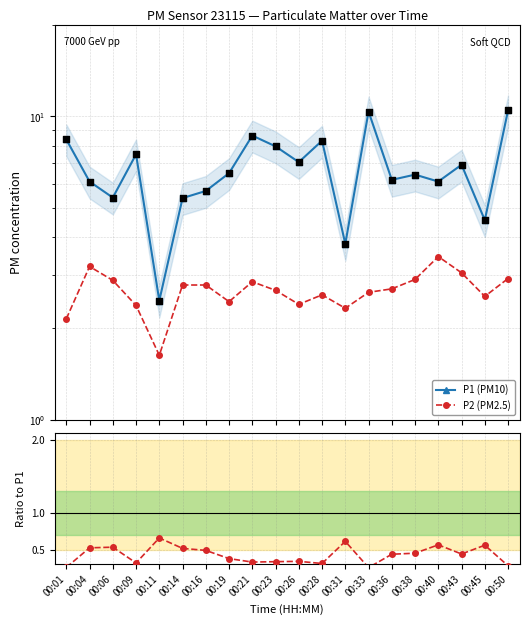

Which series has the widest spread of Y values?

P1 (PM10)